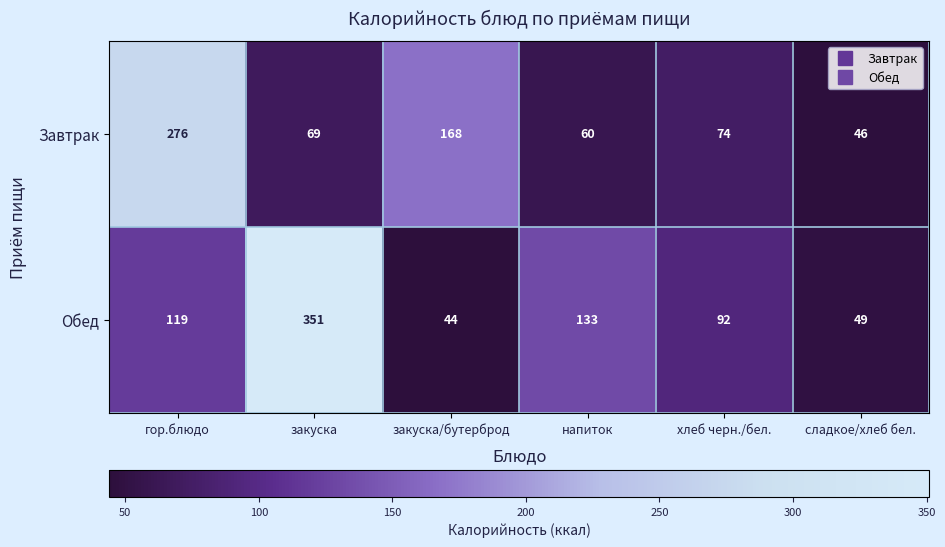

What is the sum of all Завтрак values?

693